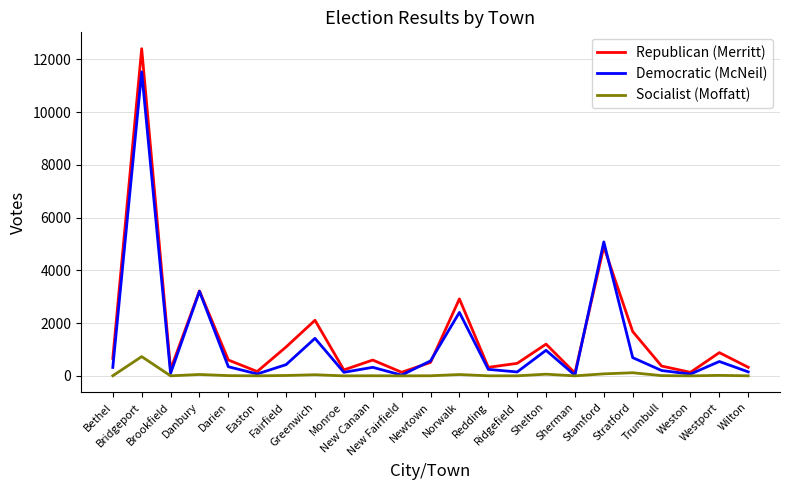

What are all the series names shown in the legend?

Republican (Merritt), Democratic (McNeil), Socialist (Moffatt)